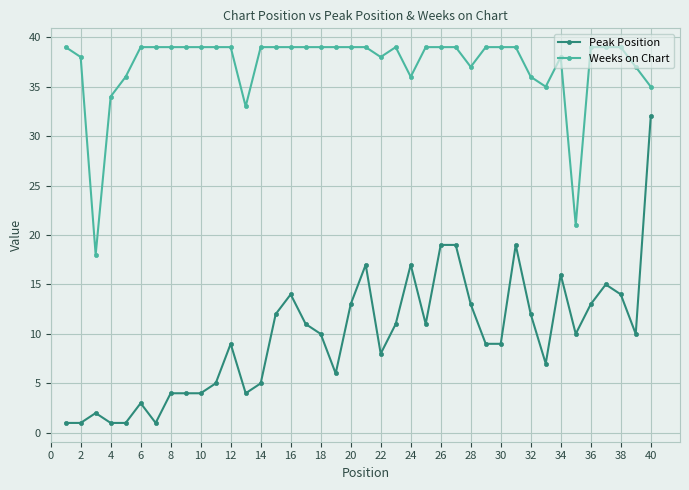

Which series has the widest spread of values?

Peak Position